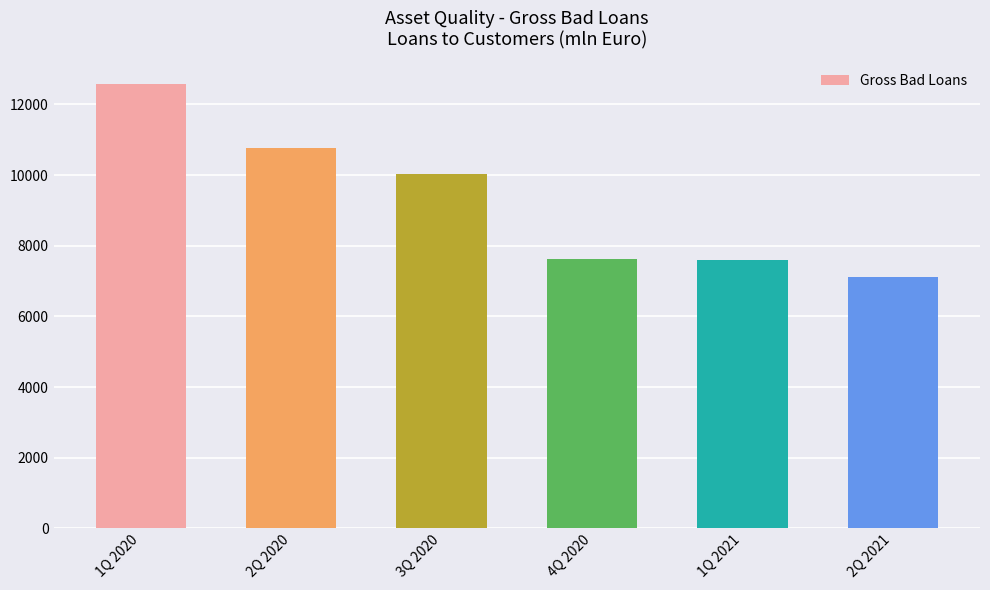

What is the difference between the values at 2Q 2020 and 1Q 2020?

1814.1